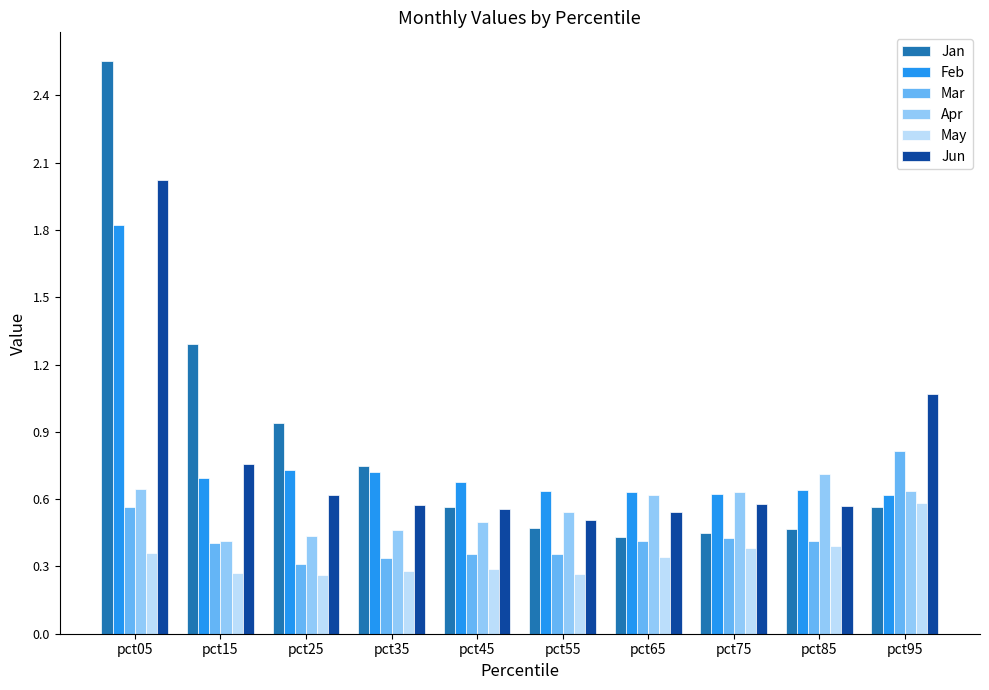

Which series has the largest range (max minus min)?

Jan